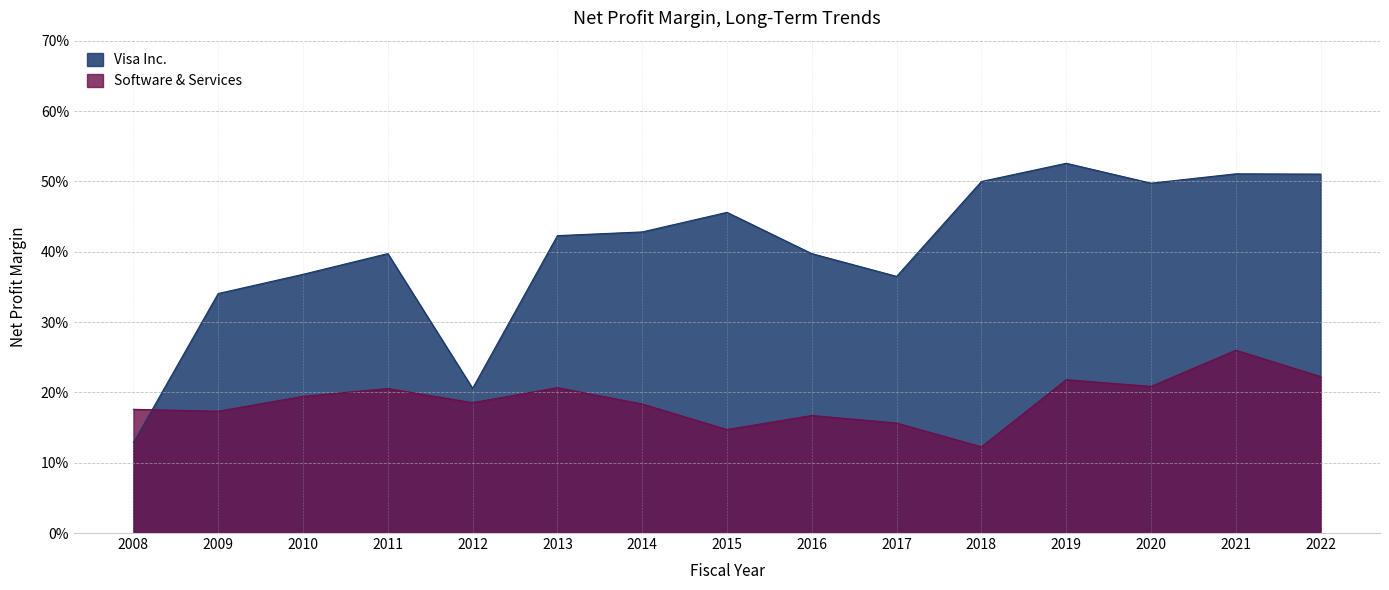

True or false: Software & Services has a value of 0.1 at 2015.

True